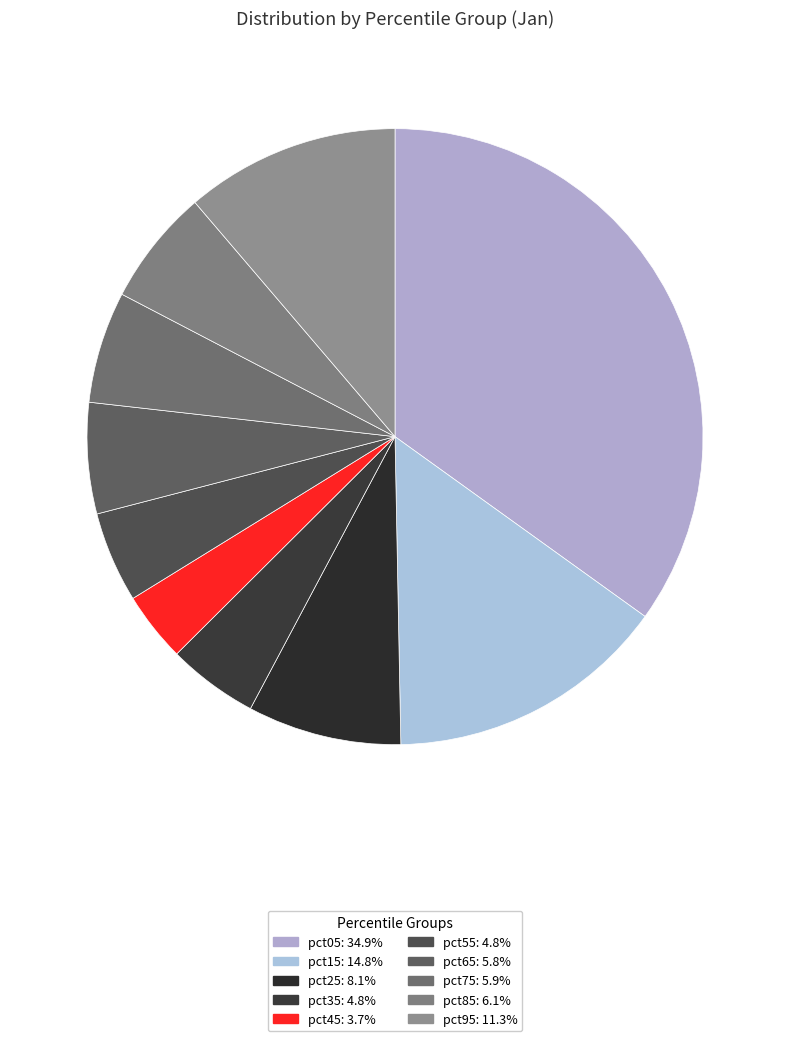

To the nearest percent, what is the average slice percentage?

10%